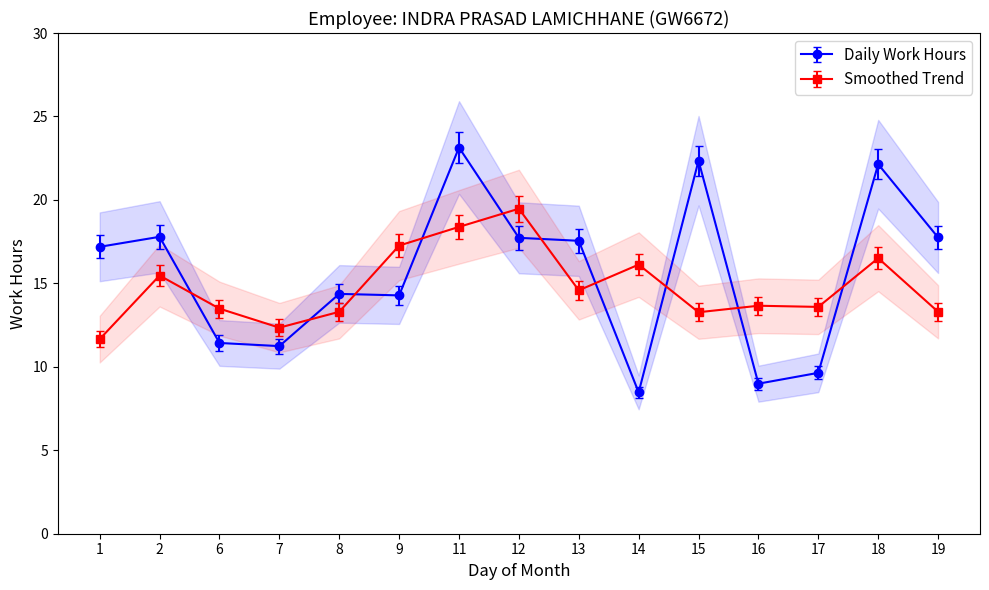

True or false: Daily Work Hours has a value of 22.4 at 15.

True